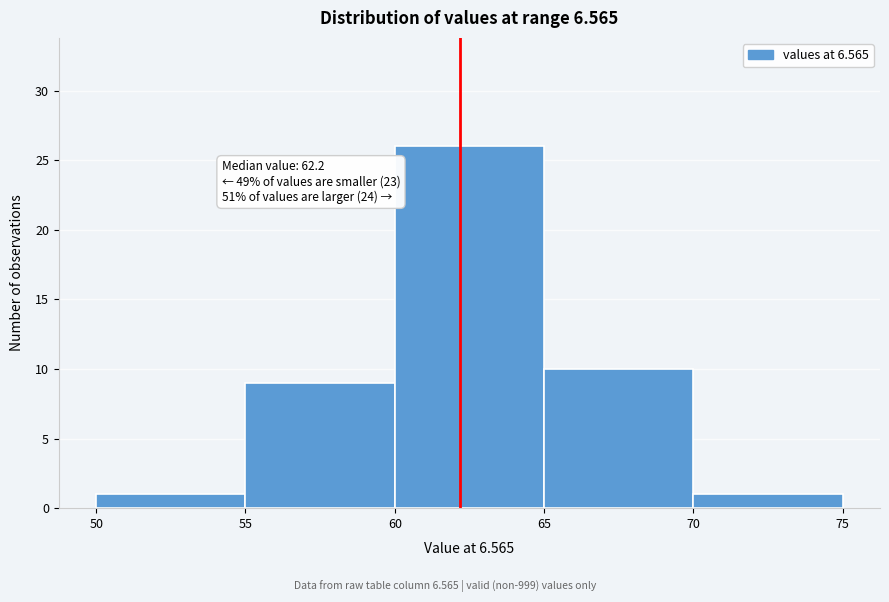

Which range on the x-axis has the tallest bar?

60 to 65